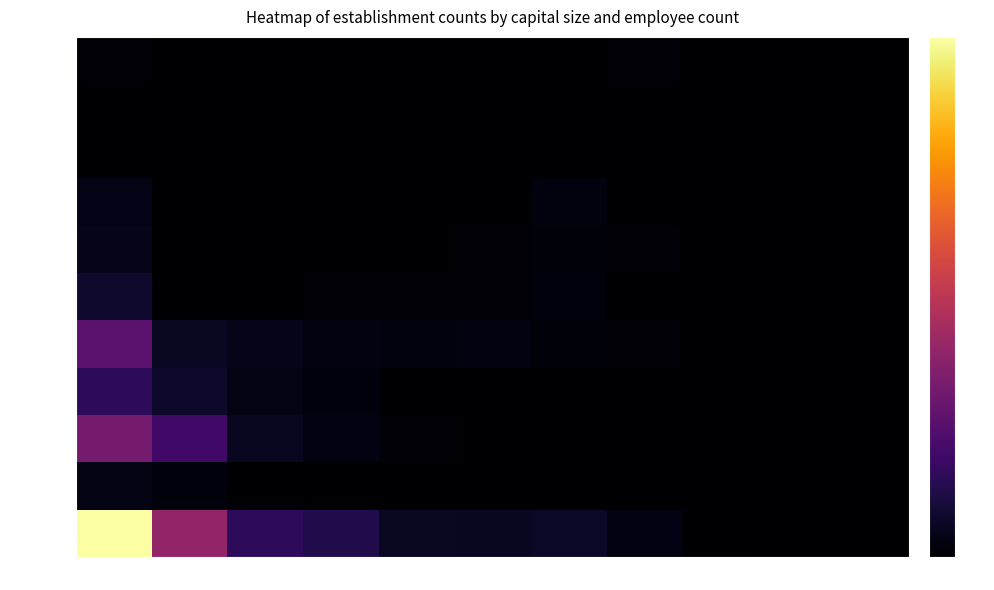

Rank the series by their maximum value, from lowest to highest.

cap10, cap9, cap11, 300-500M, 50B+, 10B-50B, 5B-10B, 1B-3B, 3B-5B, 500M-1B, <300M